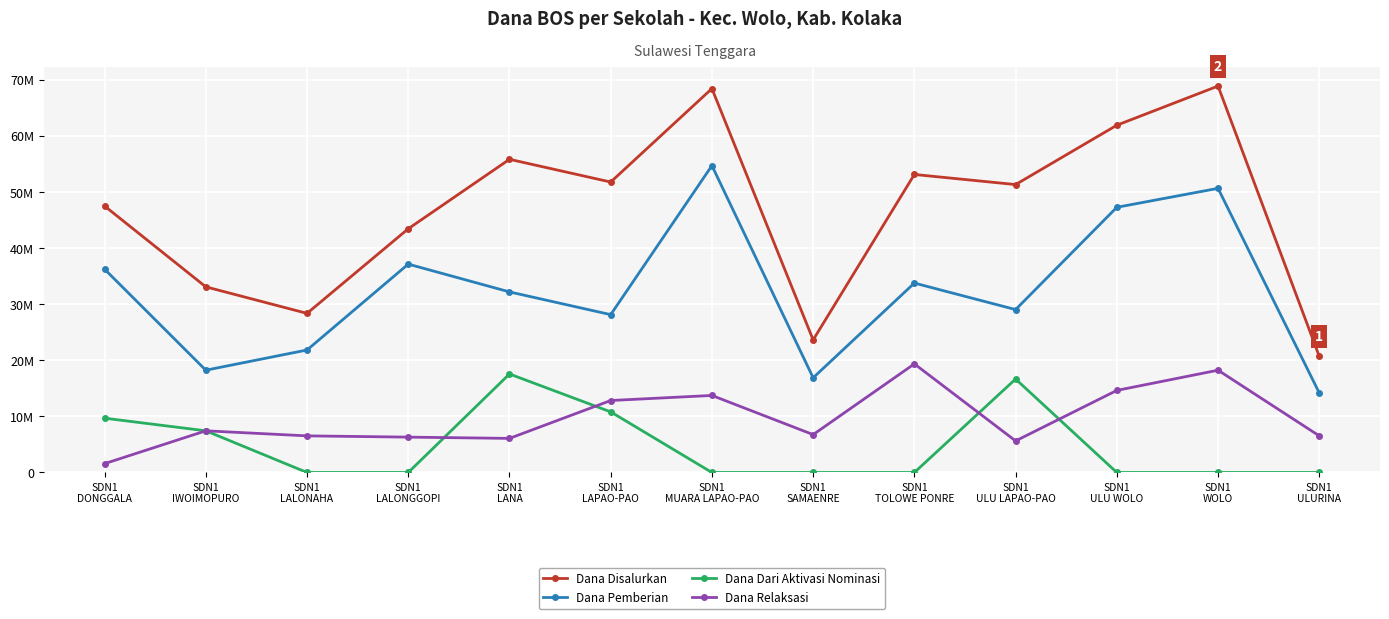

What position from the left is SDN1
LALONGGOPI?

4